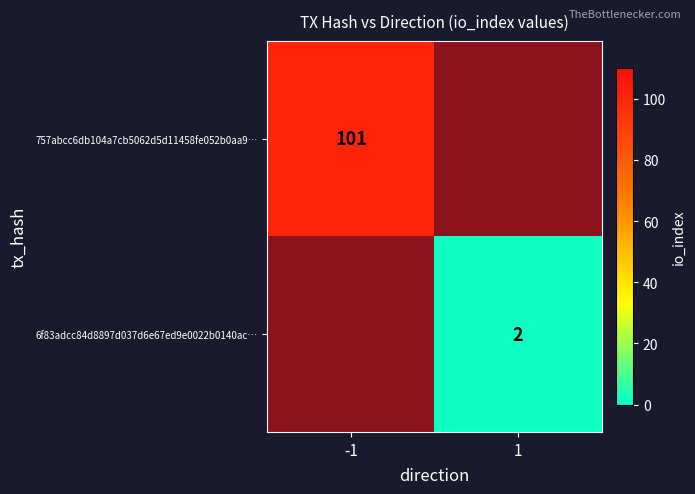

The 757abcc6db104a7cb5062d5d11458fe052b0aa9… series shows 101 at -1. True or false?

True